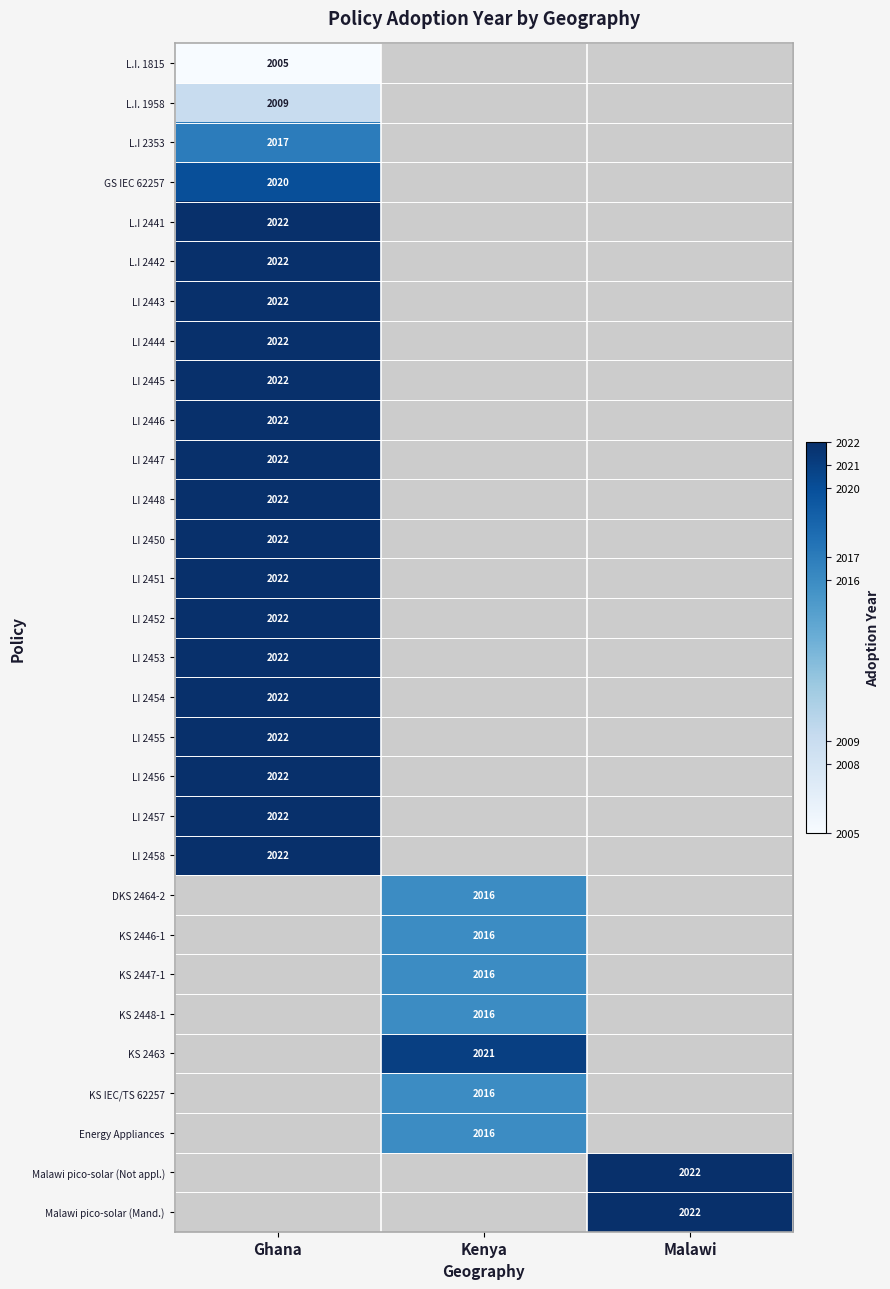

Is it true that LI 2444 equals 3113 at Ghana?

False